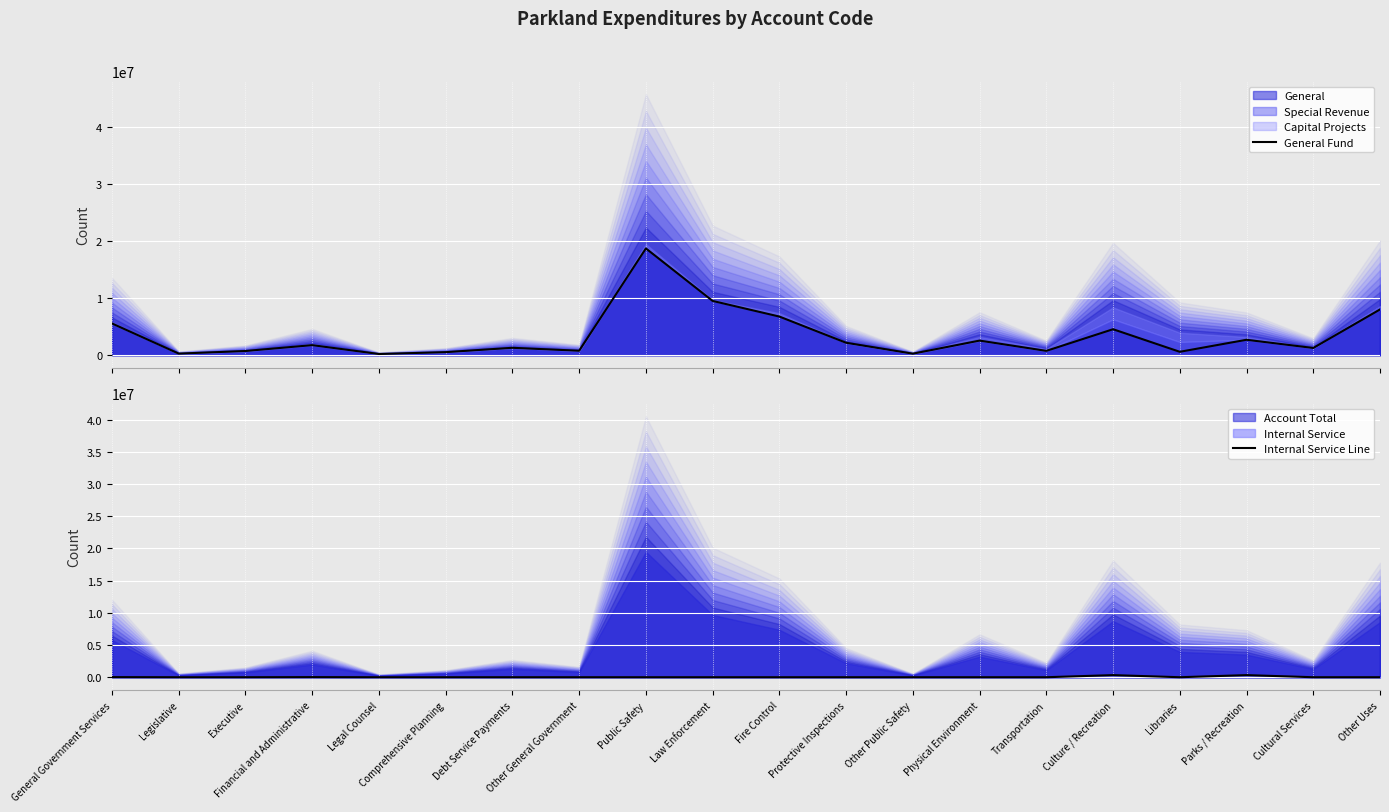

Where is General Fund nearest to the value 9465217?

Law Enforcement